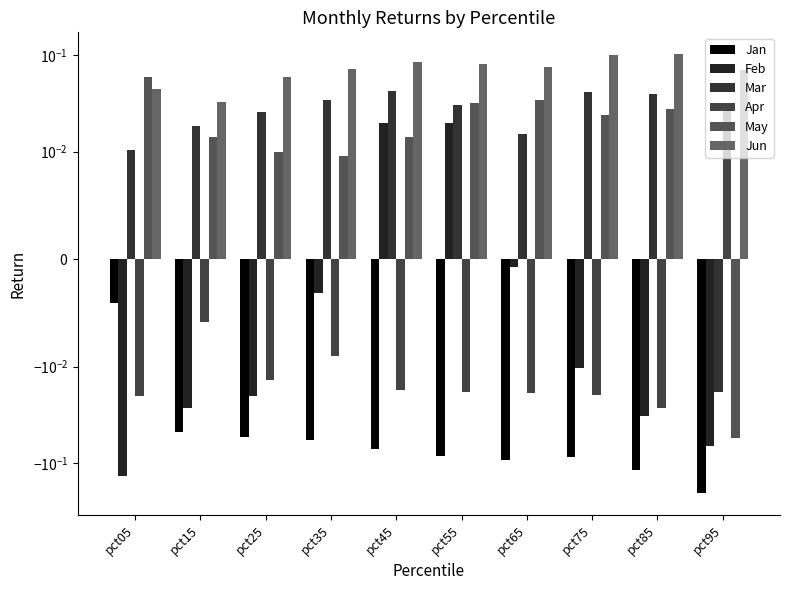

The Apr series shows -0.0 at pct55. True or false?

False